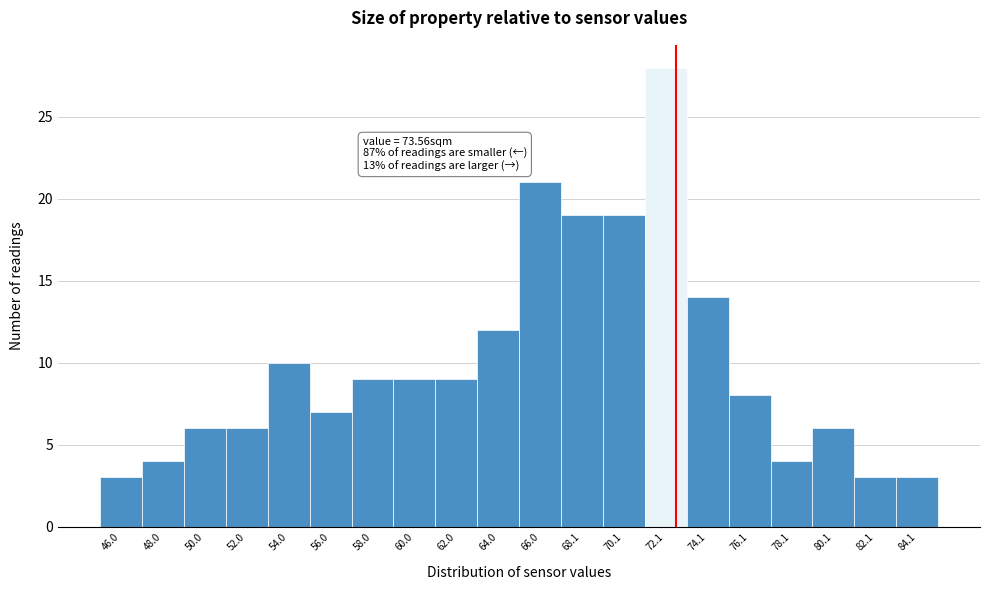

Reading left to right, extract all data points from this chart.

46.0=3	48.0=4	50.0=6	52.0=6	54.0=10	56.0=7	58.0=9	60.0=9	62.0=9	64.0=12	66.0=21	68.1=19	70.1=19	72.1=28	74.1=14	76.1=8	78.1=4	80.1=6	82.1=3	84.1=3